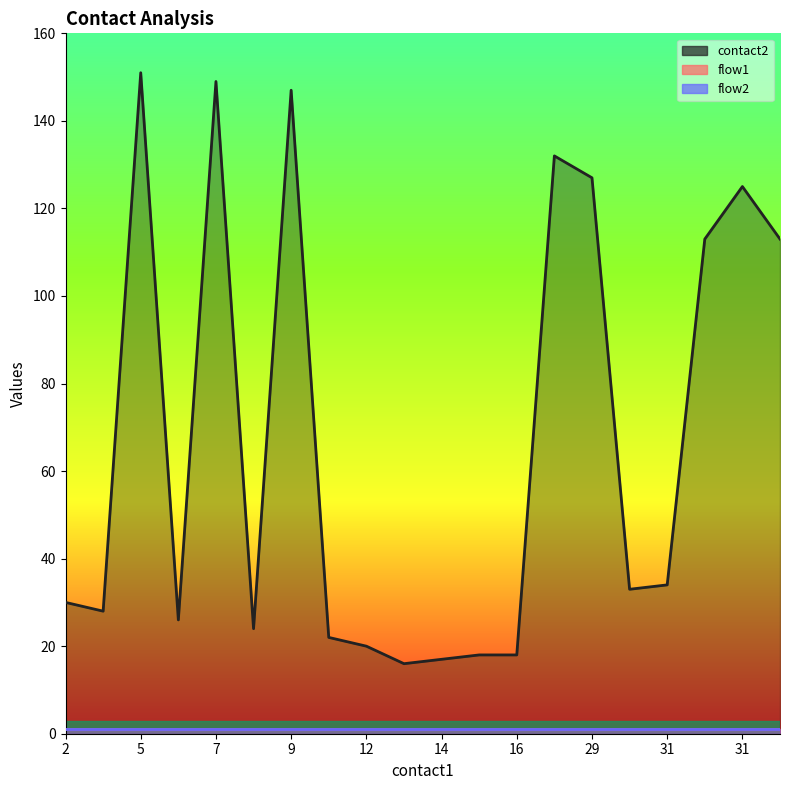

What is the sum of all contact2 values?

1343